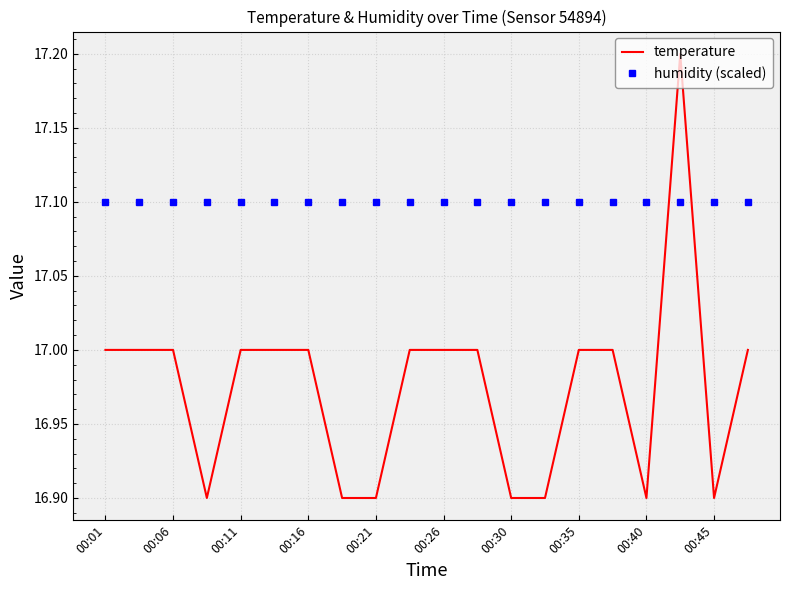

Which series has the widest spread of values?

temperature